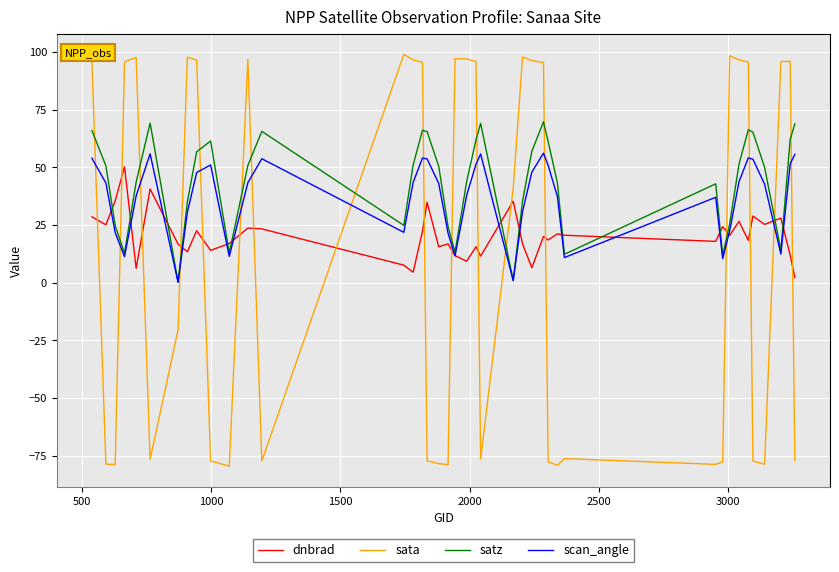

List the series in order of their overall mean, lowest first.

sata, dnbrad, scan_angle, satz